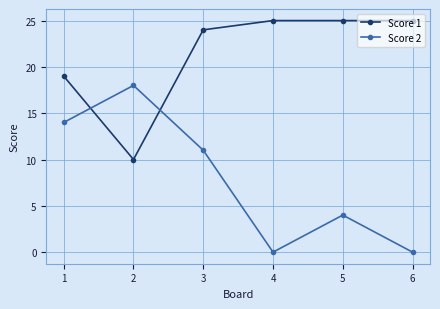

What are all the series names shown in the legend?

Score 1, Score 2